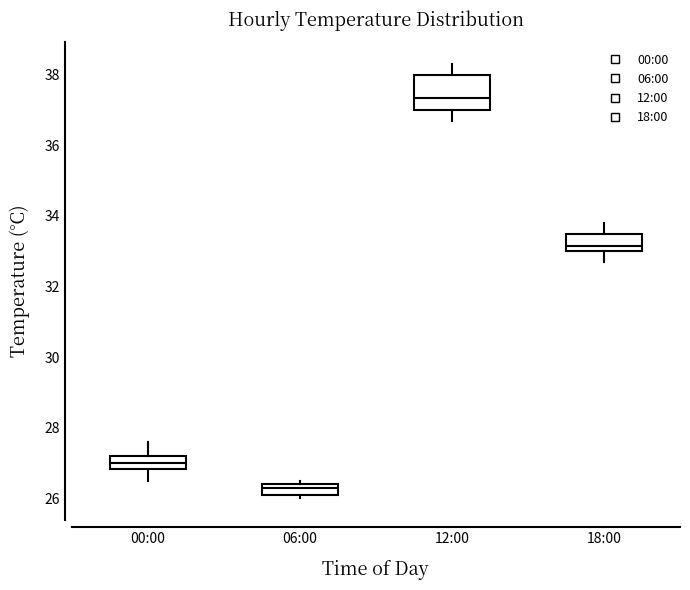

Where does the median line of the box for 18:00 sit on the y-axis? The values are not printed on the chart, so give them approximately, as read against the axis.

33.2